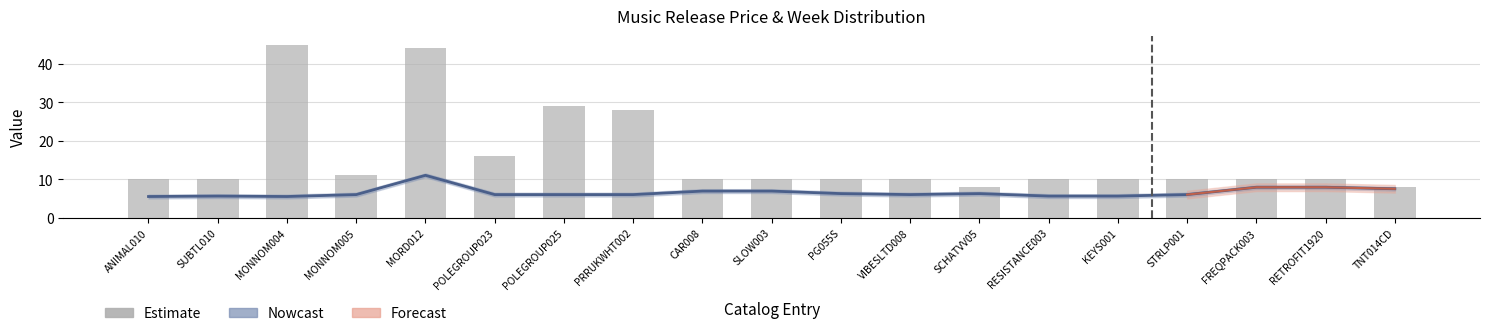

List the labels in order of price value, smallest first.

ANIMAL010, MONNOM004, SUBTL010, RESISTANCE003, KEYS001, MONNOM005, POLEGROUP023, POLEGROUP025, PRRUKWHT002, VIBESLTD008, STRLP001, PG055S, SCHATVV05, CAR008, SLOW003, TNT014CD, FREQPACK003, RETROFIT1920, MORD012